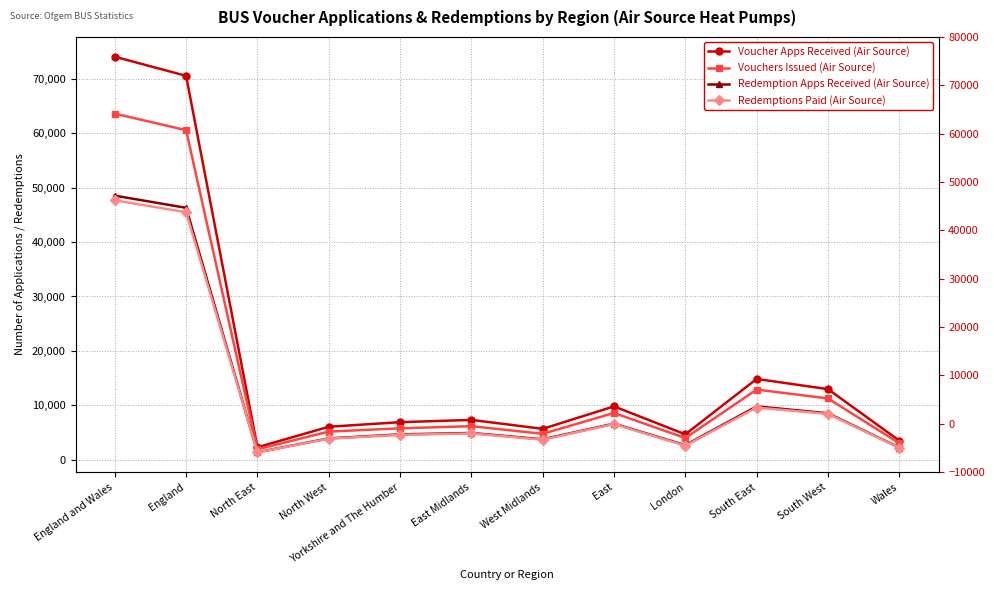

At which category does the chart reach its peak across all series?

England and Wales